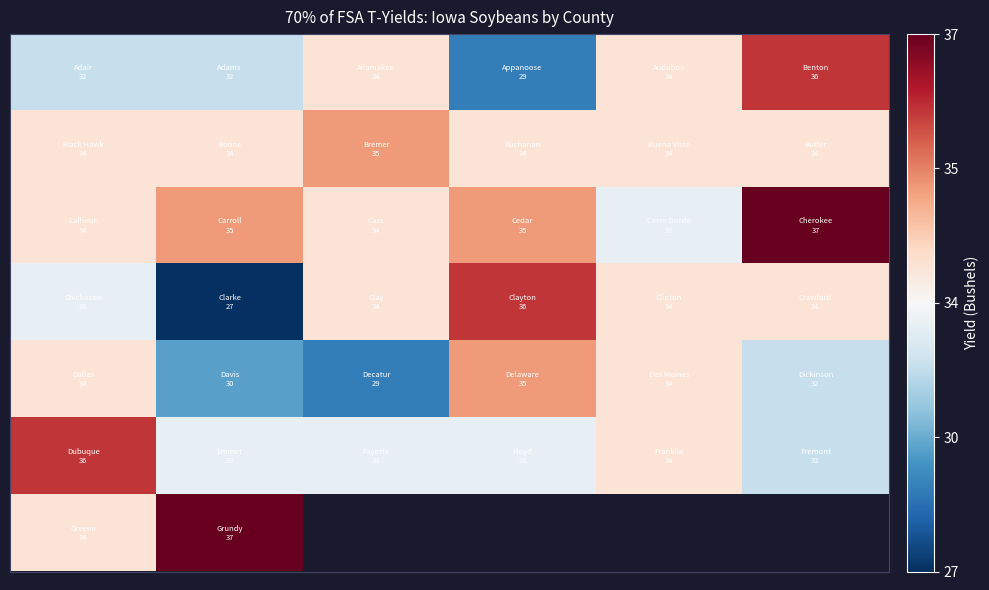

What is the difference between the highest and lowest values at 5?

5.0